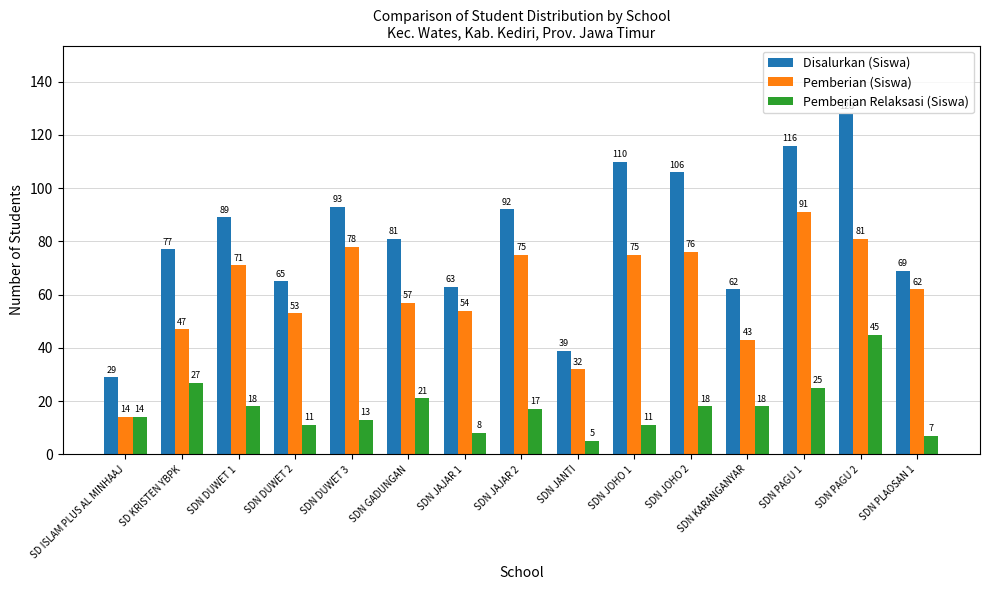

Where is Pemberian (Siswa) nearest to the value 52?

SDN DUWET 2